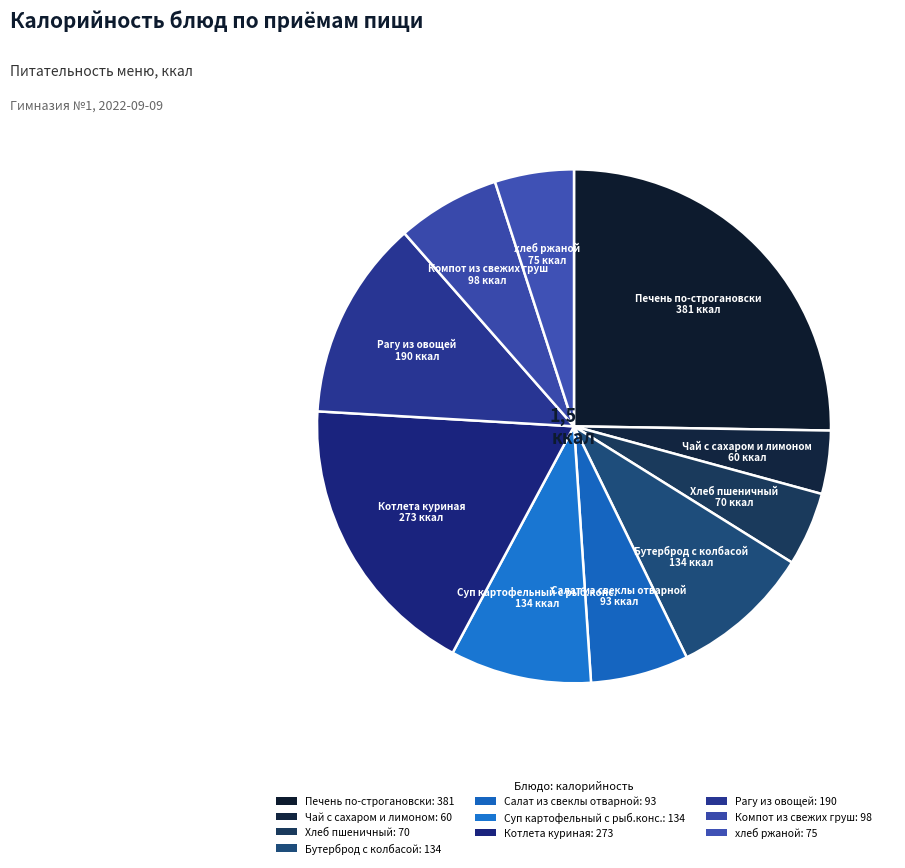

Does any single category account for the majority?

No